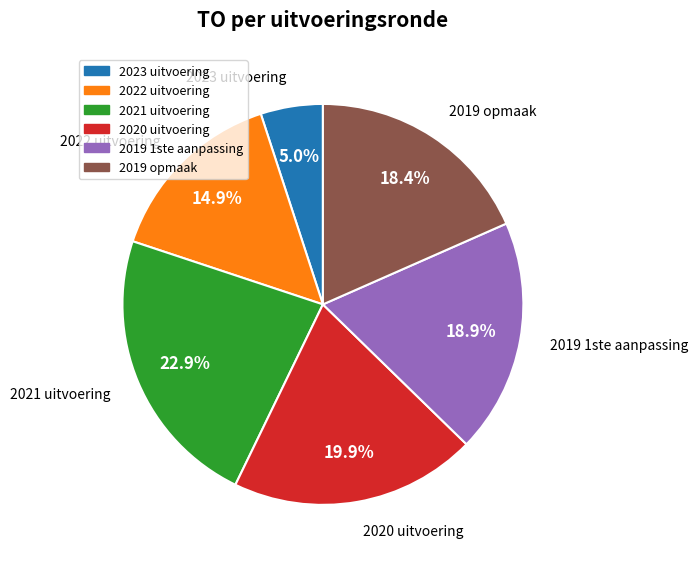

How many slices are in this pie chart?

6